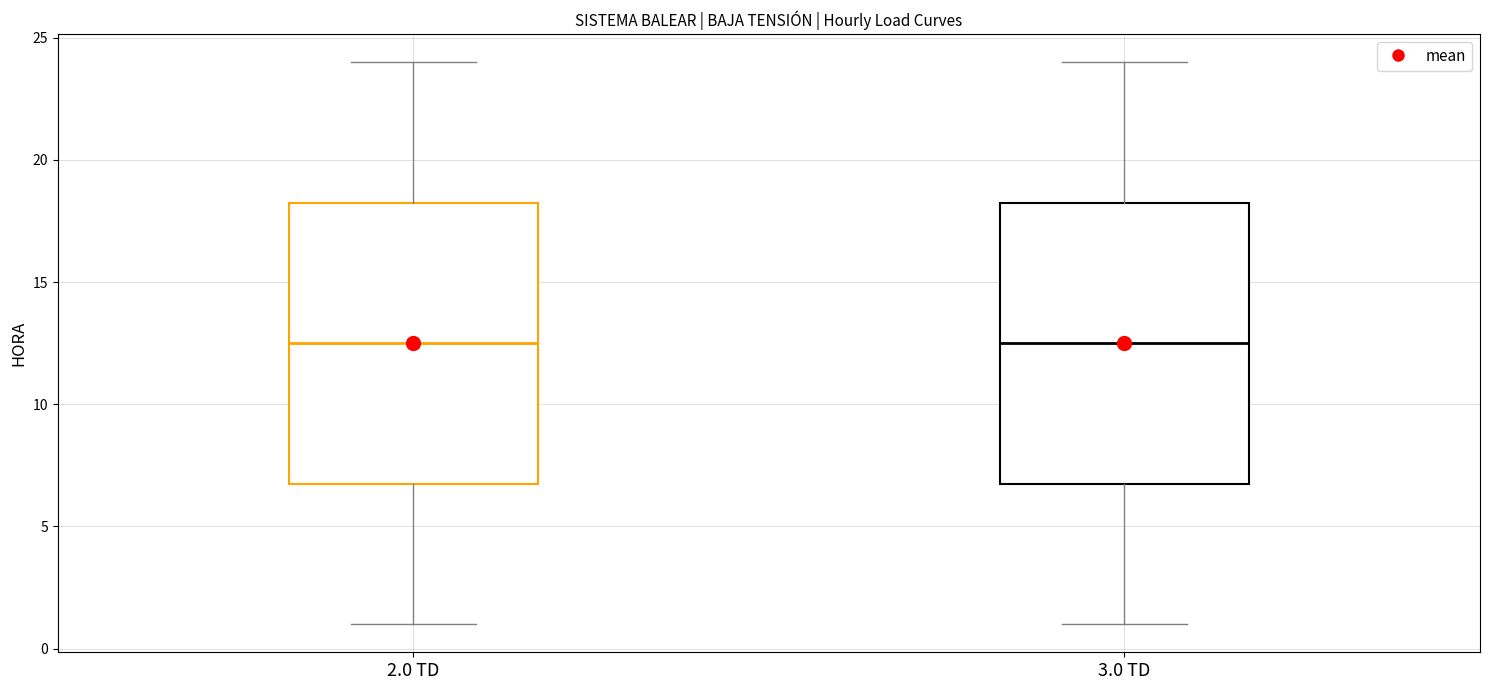

Reading left to right, transcribe this box plot: for each box, give where its median line is, the range the box spans, and where its two whiskers end, as read against the y-axis. The values are not printed on the chart, so give them approximately, as read against the axis.

2.0 TD: median 12.5, box 7.0 to 18.5, whiskers 1.0 to 24.0
3.0 TD: median 12.5, box 7.0 to 18.5, whiskers 1.0 to 24.0